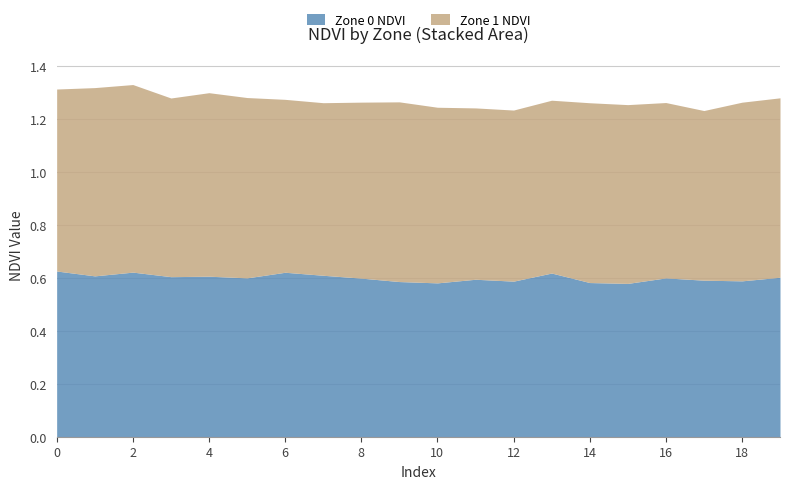

How many series are shown in this chart?

2